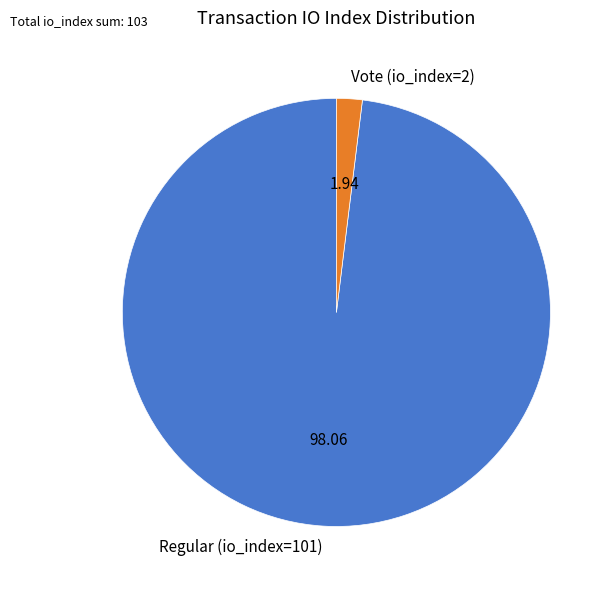

Which has a higher value, Regular (io_index=101) or Vote (io_index=2)?

Regular (io_index=101)